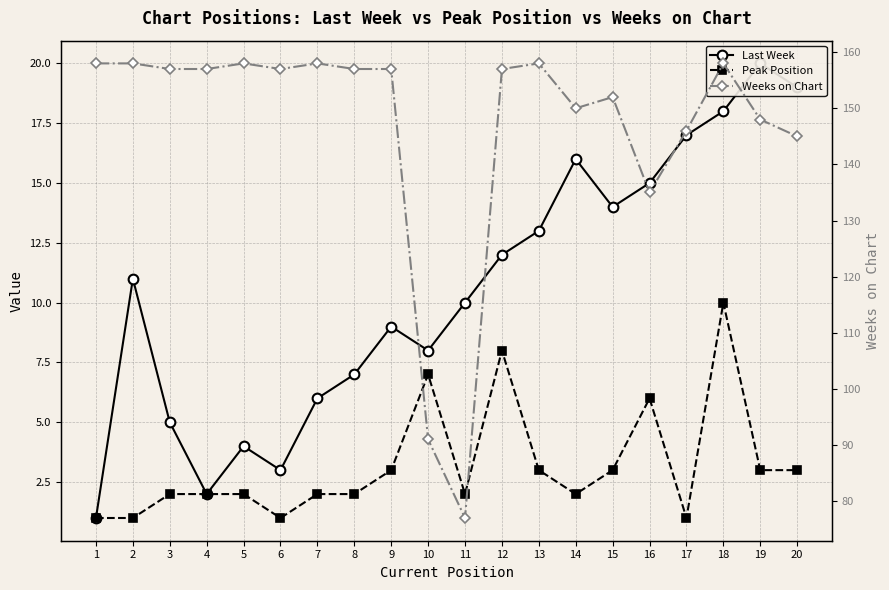

What is the difference between the second highest and minimum values in the Peak Position series?

7